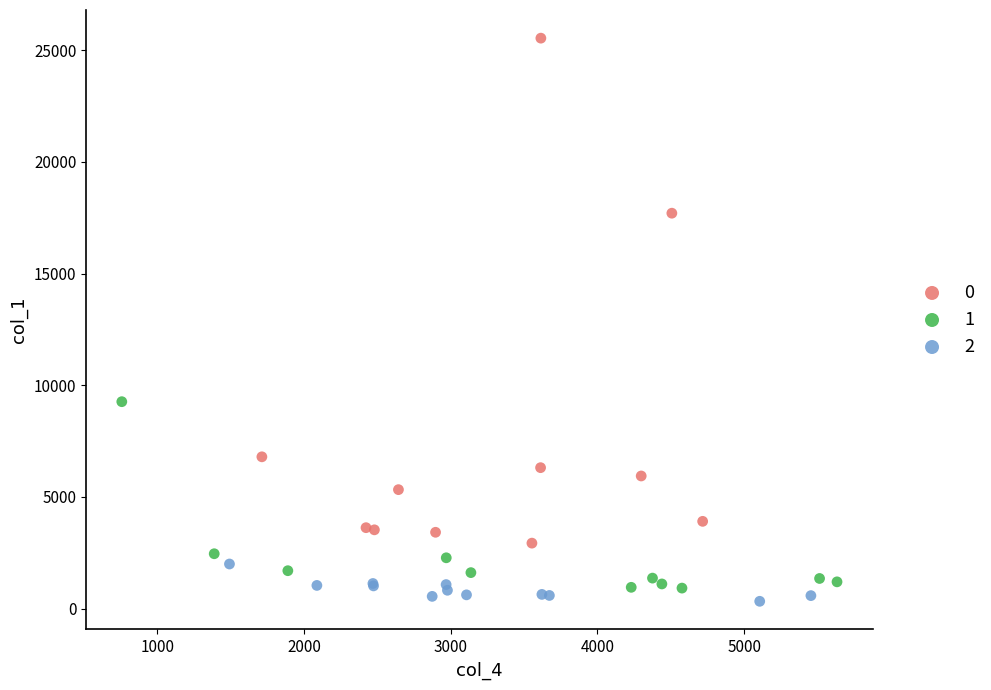

What are all the series names shown in the legend?

0, 1, 2